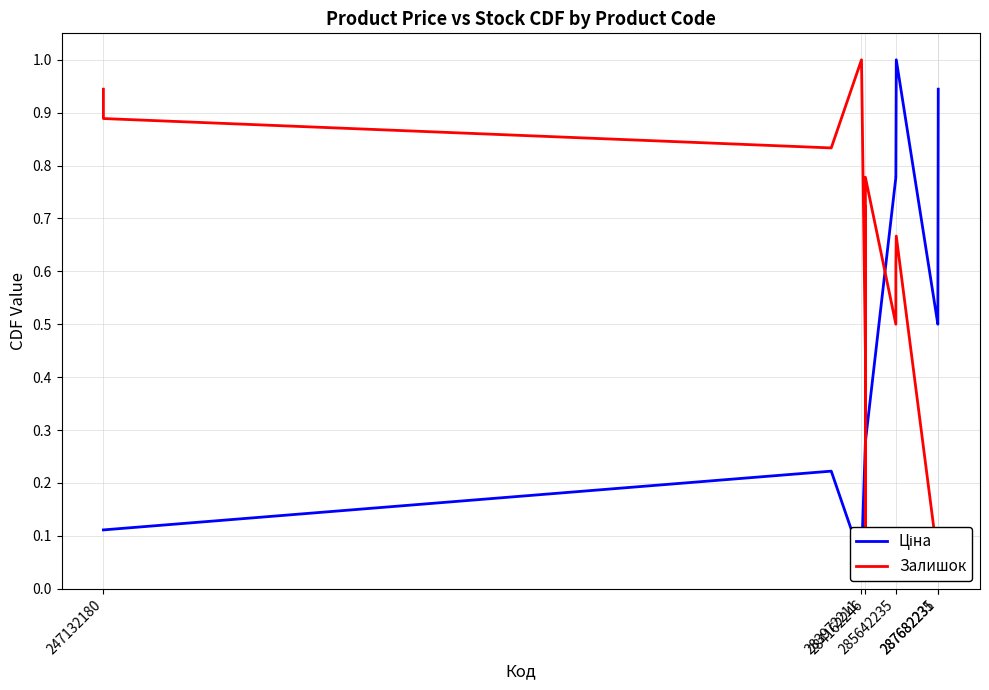

What is the value of the Ціна point at the 5th from the left?

0.3